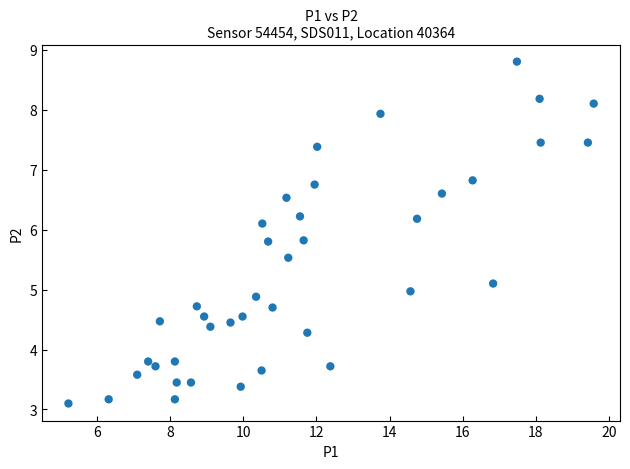

What is the range of Y values (max minus min)?

5.7